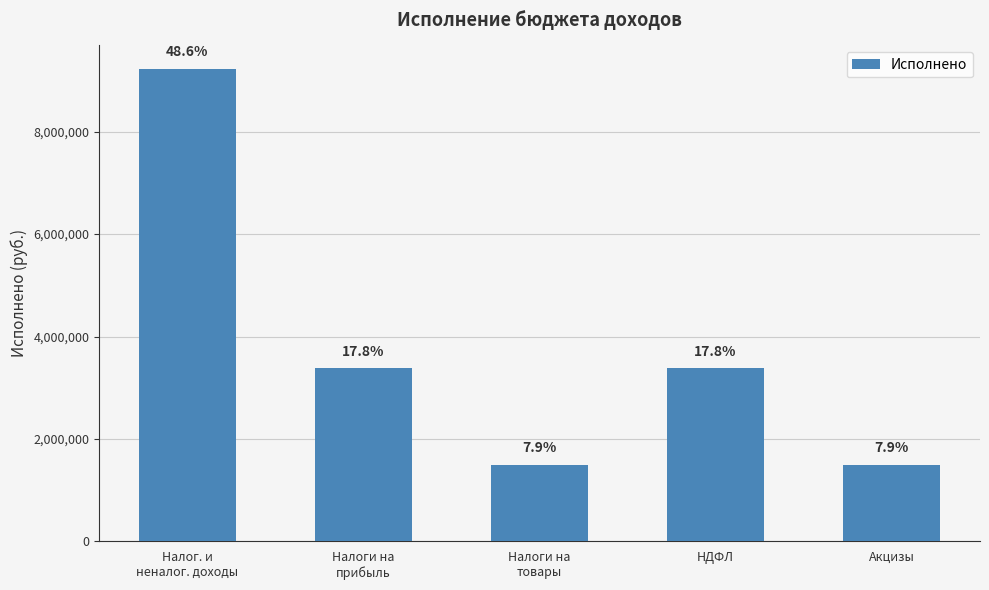

Are the bars horizontal?

No